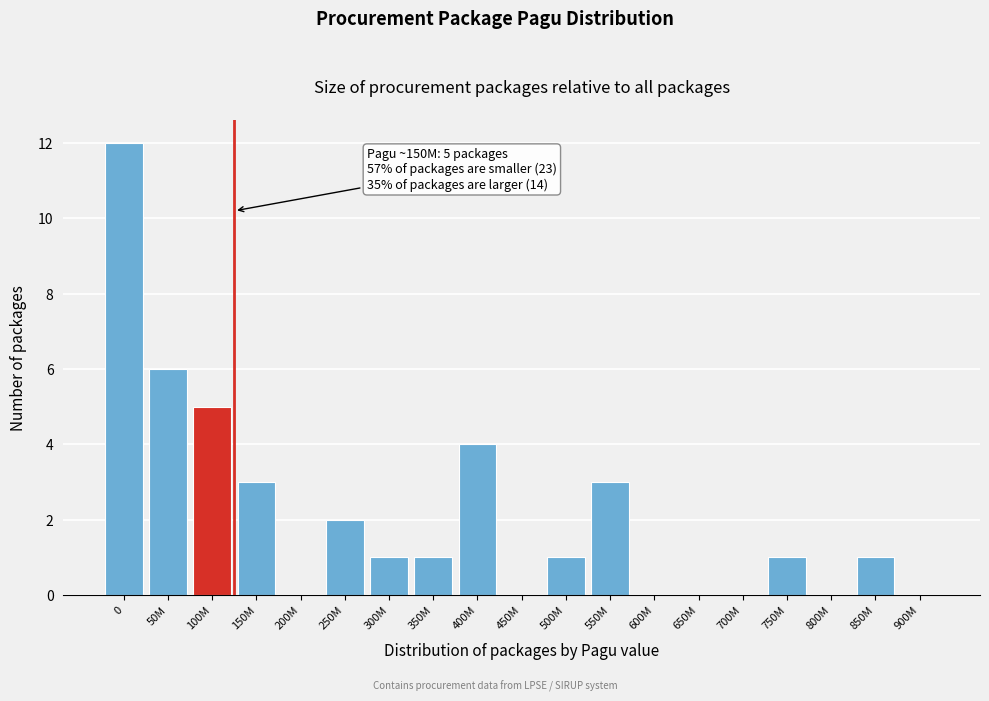

Reading left to right, transcribe all the data shown in this chart.

0=12	50M=6	100M=5	150M=3	200M=0	250M=2	300M=1	350M=1	400M=4	450M=0	500M=1	550M=3	600M=0	650M=0	700M=0	750M=1	800M=0	850M=1	900M=0